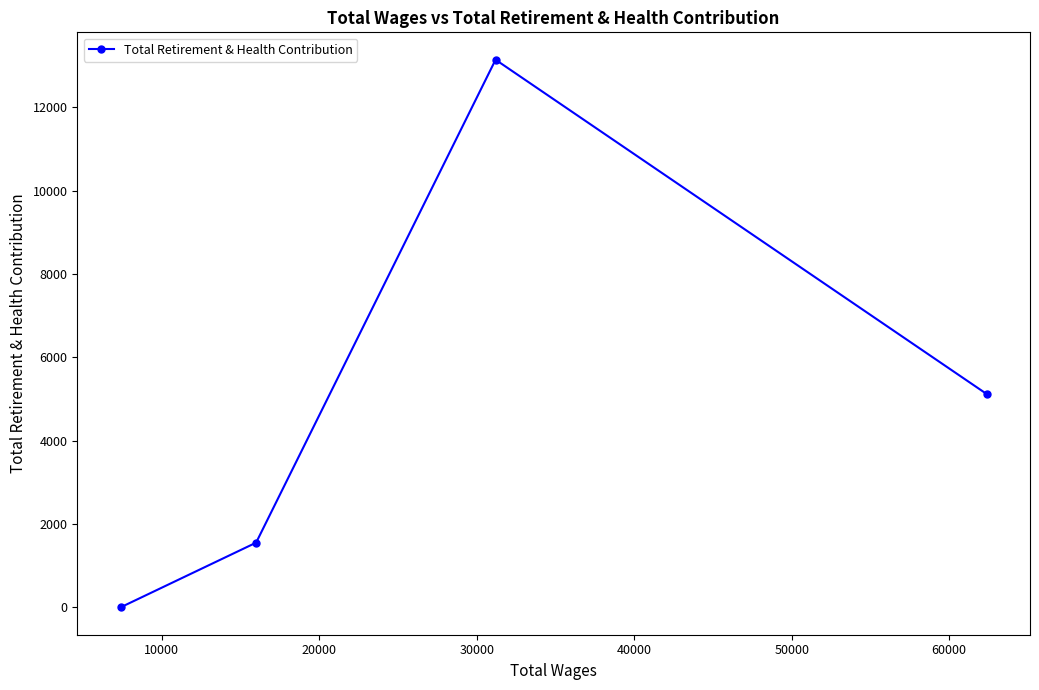

How many values are below 5121?

2